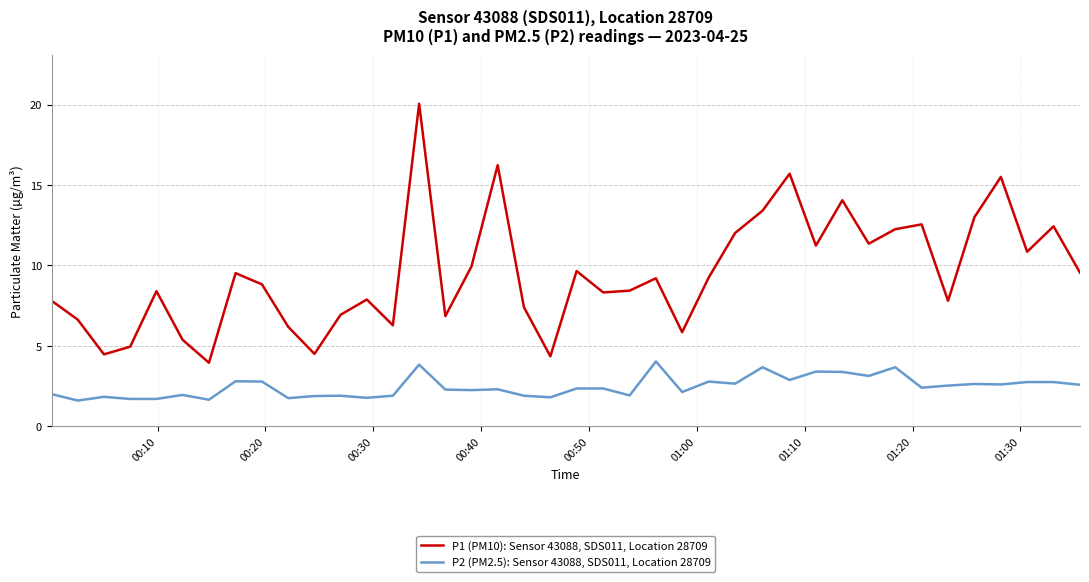

True or false: P2 (PM2.5): Sensor 43088, SDS011, Location 28709 and P1 (PM10): Sensor 43088, SDS011, Location 28709 intersect in this chart.

False